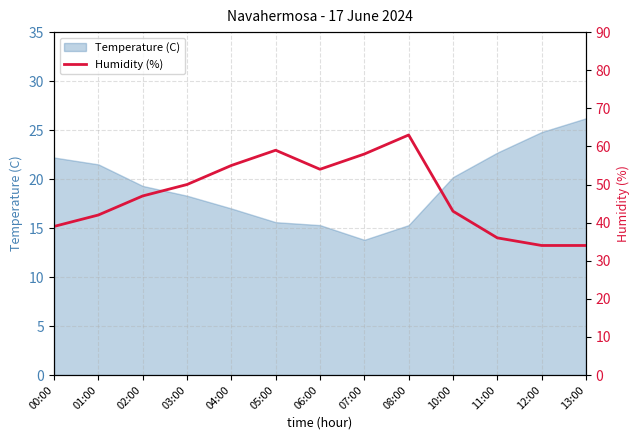

What is the difference between the second highest and minimum values?

25